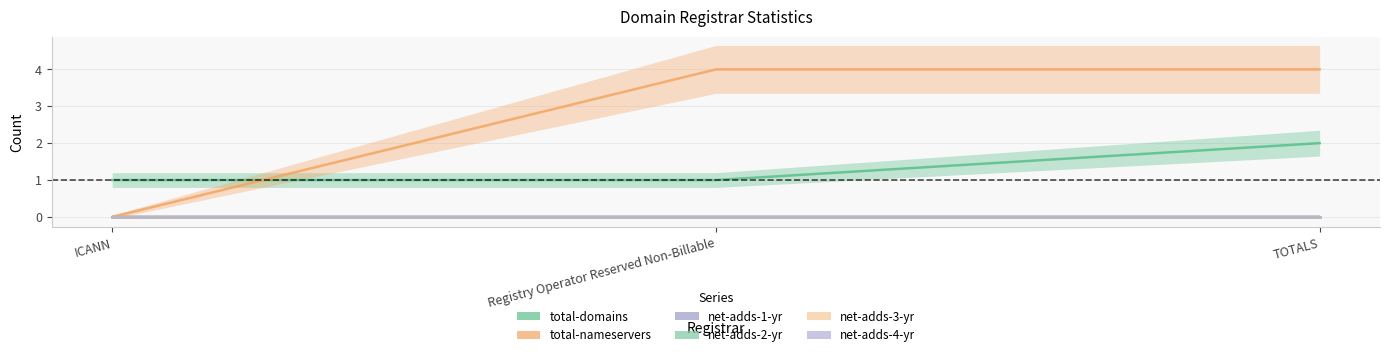

What is the label of the 3rd point from the left?

TOTALS